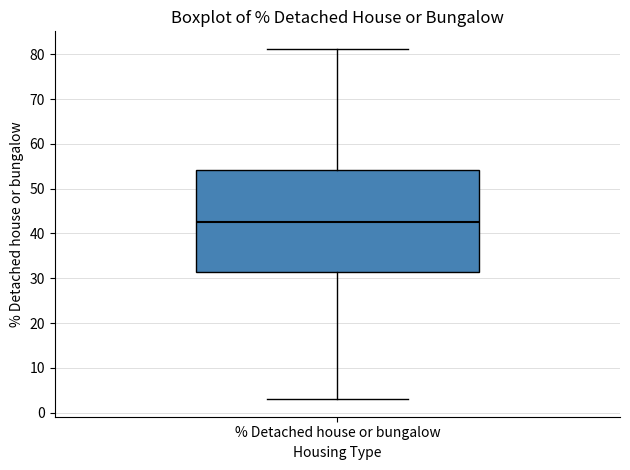

Where is the upper edge of the box for % Detached house or bungalow on the y-axis? The values are not printed on the chart, so give them approximately, as read against the axis.

54